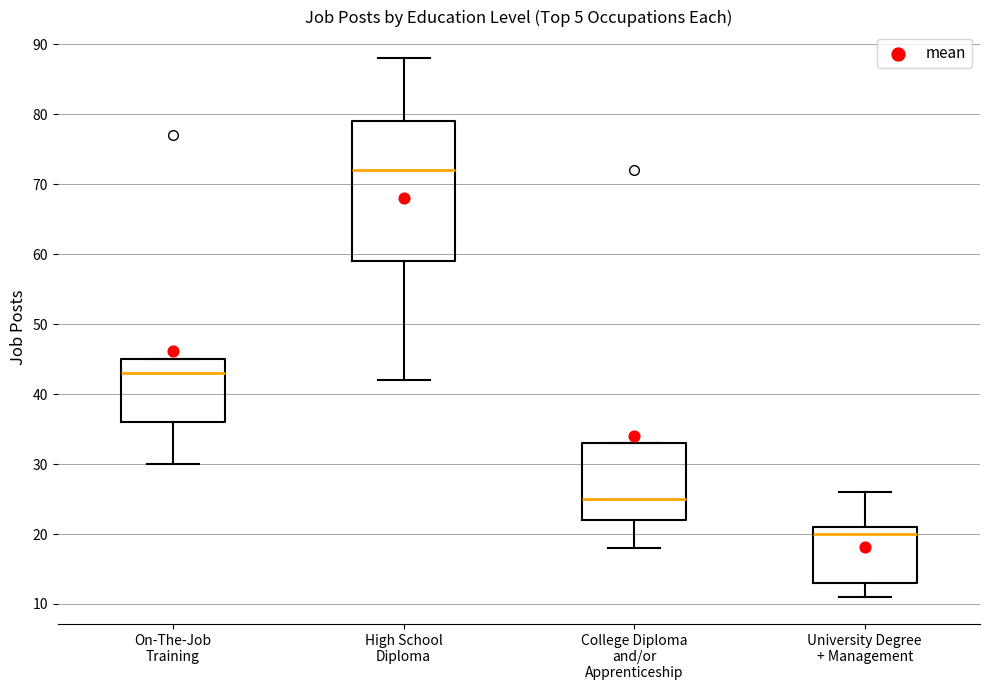

Reading left to right, read every box against the y-axis: the position of its median line, the range the box covers, and the ends of its whiskers. The values are not printed on the chart, so give them approximately, as read against the axis.

On-The-Job Training: median 43, box 36 to 45, whiskers 30 to 45
High School Diploma: median 72, box 59 to 79, whiskers 42 to 88
College Diploma and/or Apprenticeship: median 25, box 22 to 33, whiskers 18 to 33
University Degree + Management: median 20, box 13 to 21, whiskers 11 to 26